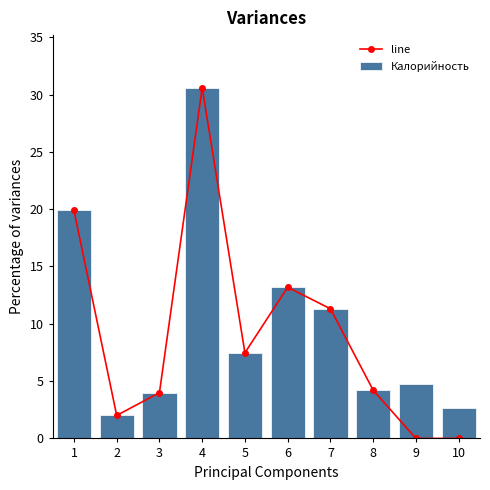

List the series in order of their overall mean, highest first.

Калорийность, line